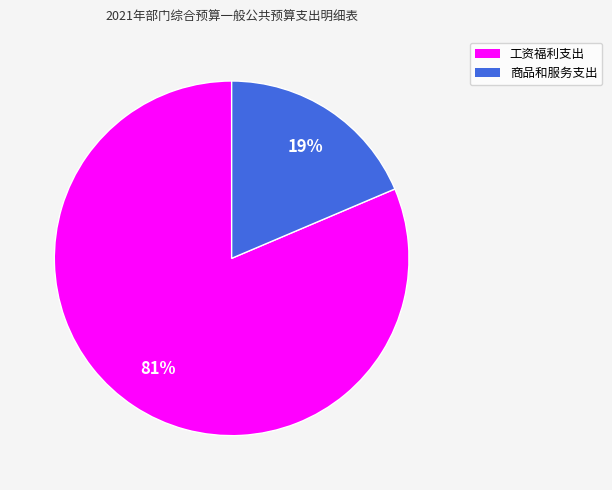

Which category accounts for the majority?

工资福利支出